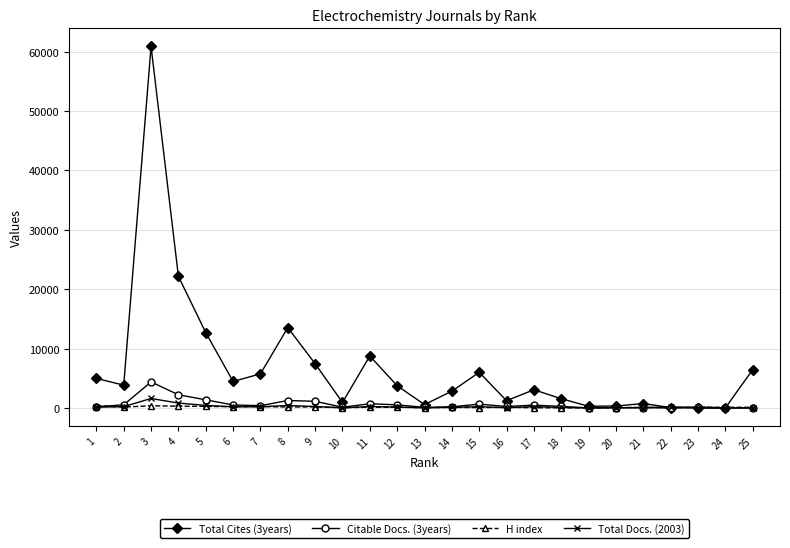

What is the approximate value of Total Docs. (2003) at 16?

42